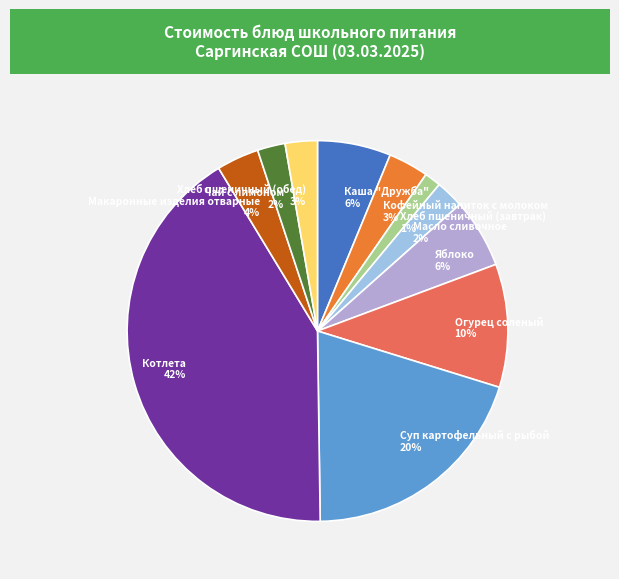

Does Масло сливочное account for over 50% of the chart?

No